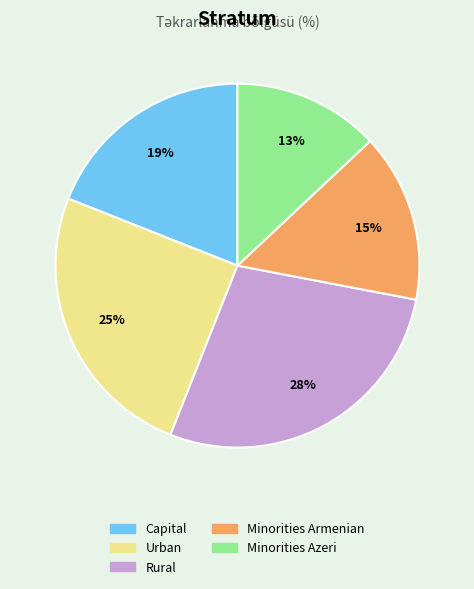

To the nearest percent, what is the difference between the Minorities Armenian and Urban slice percentages?

10%